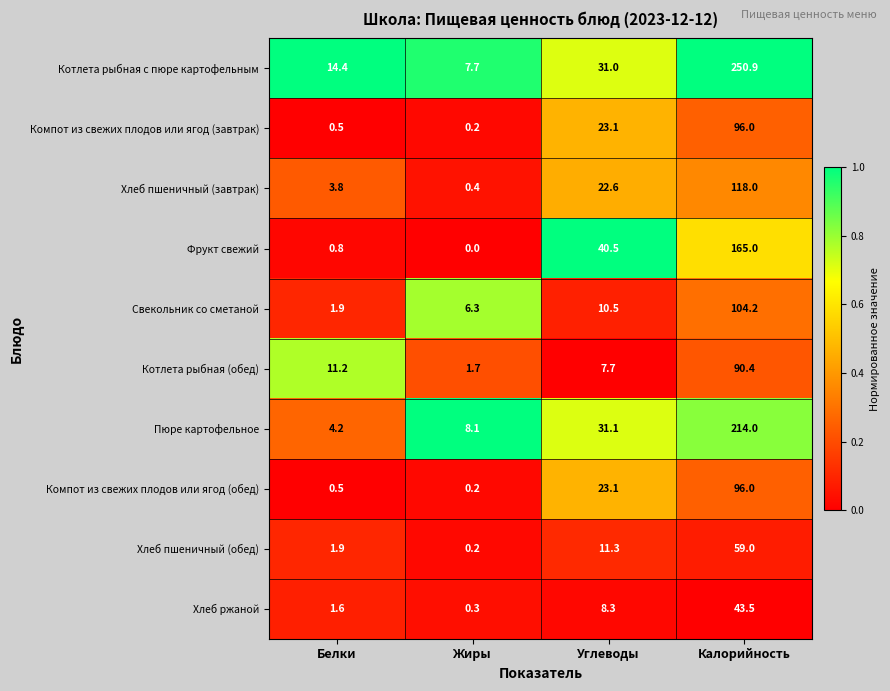

What is the total value across all series at Калорийность?

1237.0